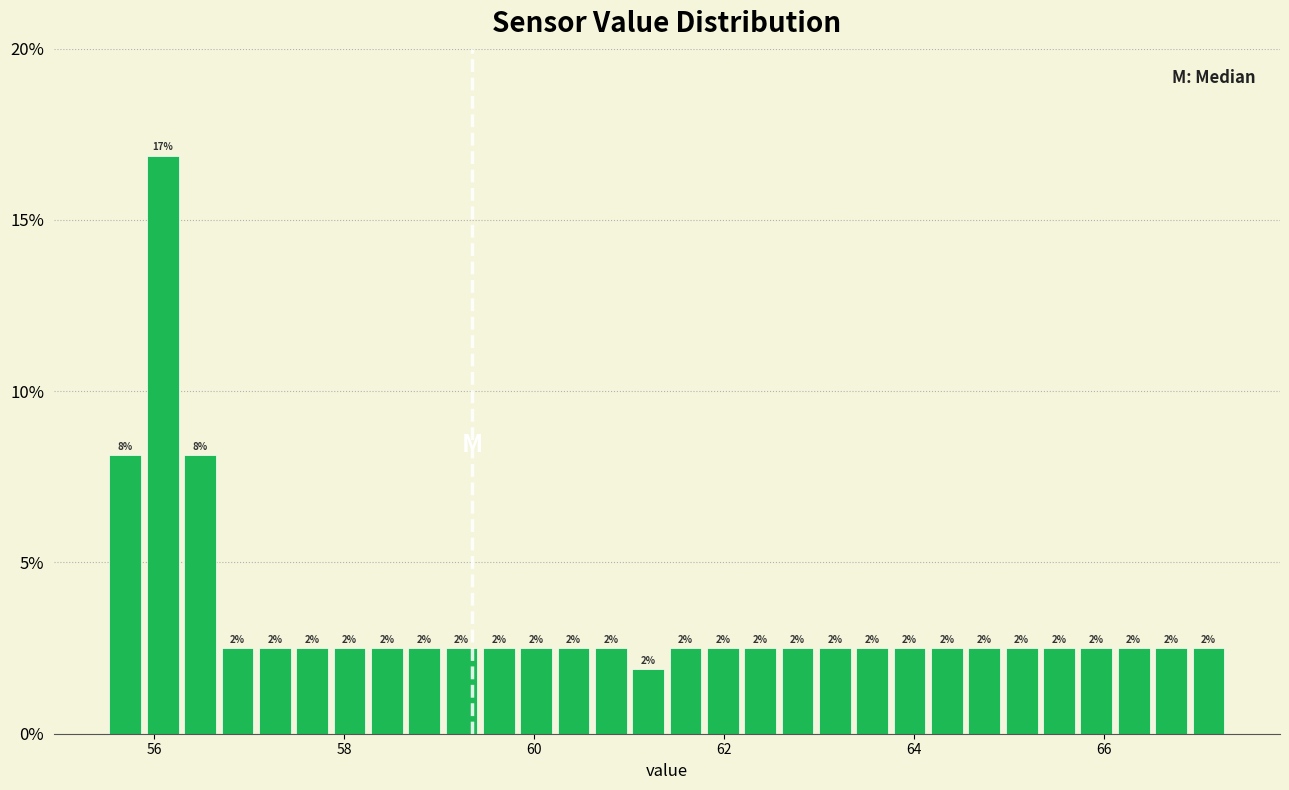

Around what value on the x-axis is the tallest bar? Give the approximate position of its centre, as read against the axis.

56.0